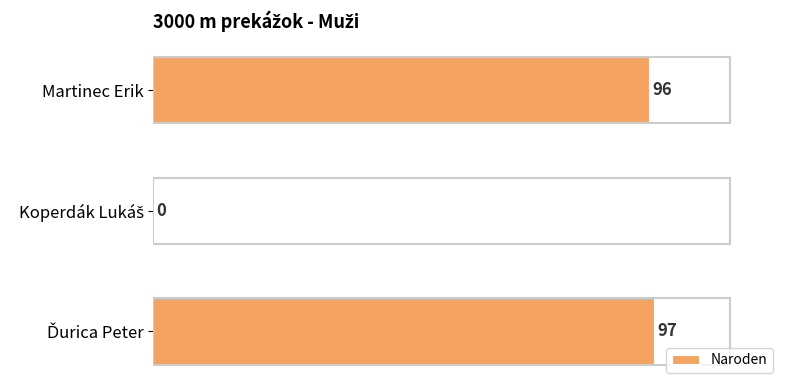

What is the greatest value displayed?

97